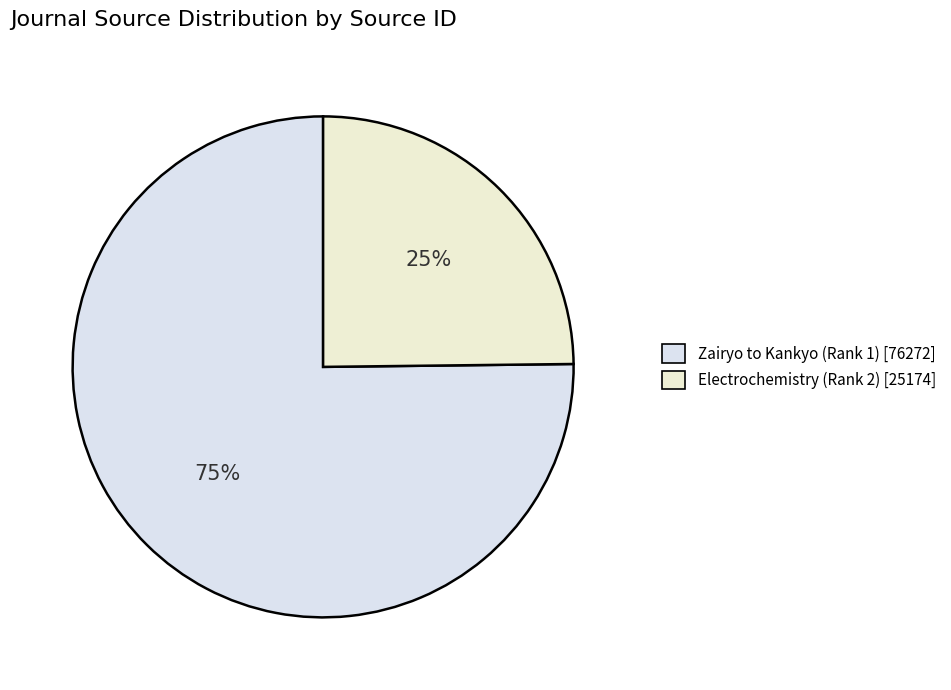

What percentage is the Electrochemistry (Rank 2) slice, to the nearest percent?

25%